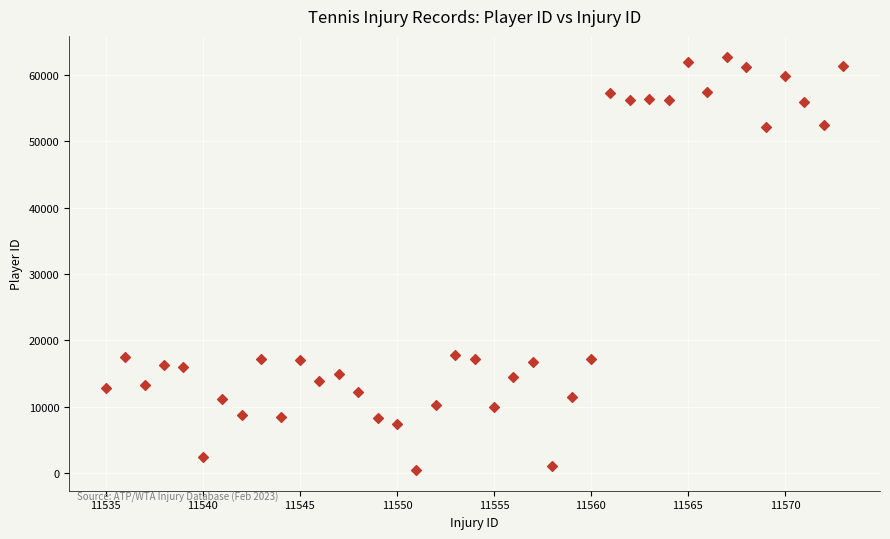

What is the range of Y values (max minus min)?

62244